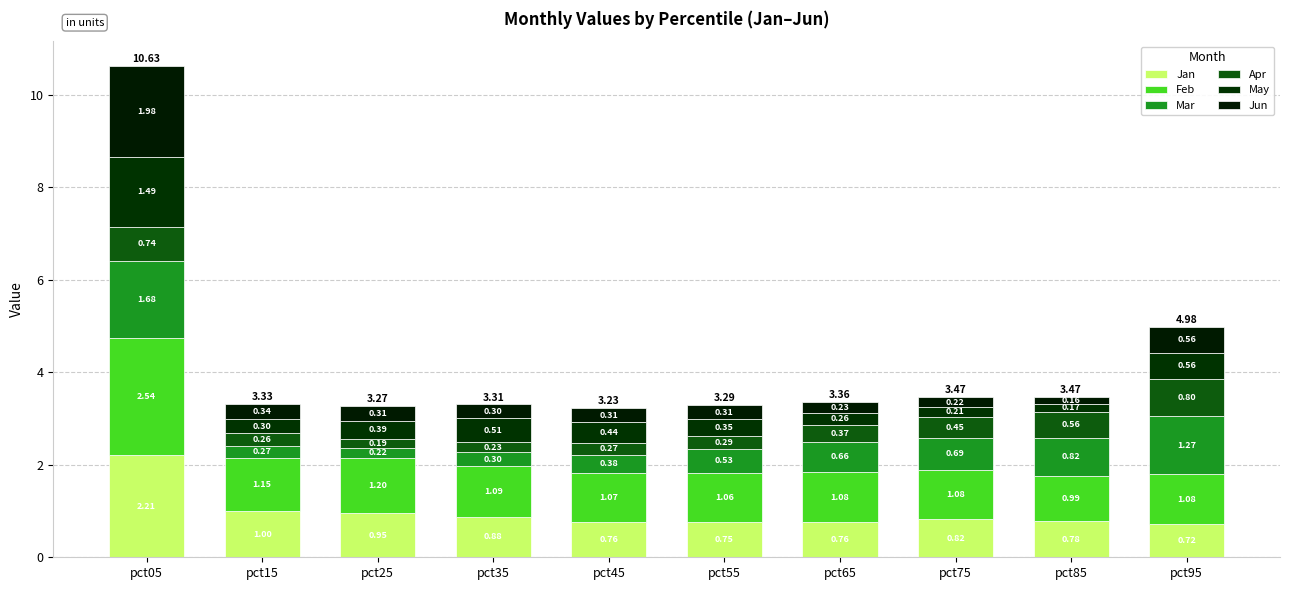

How many data points does each series have?

10